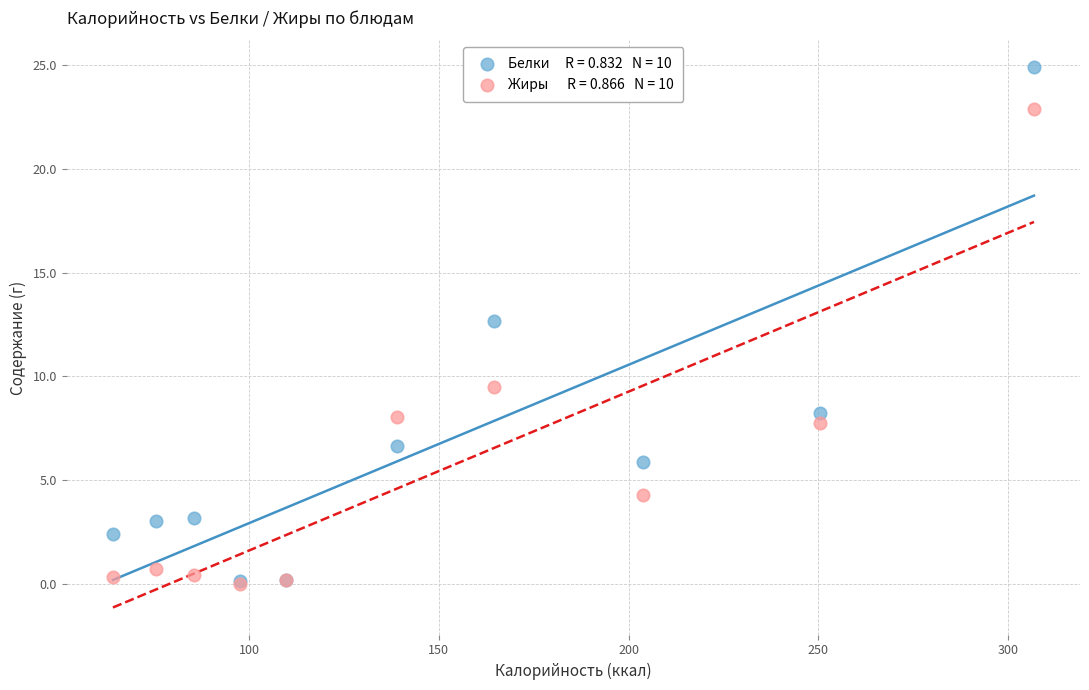

Across all series, what Y value is closest to 12?

12.7